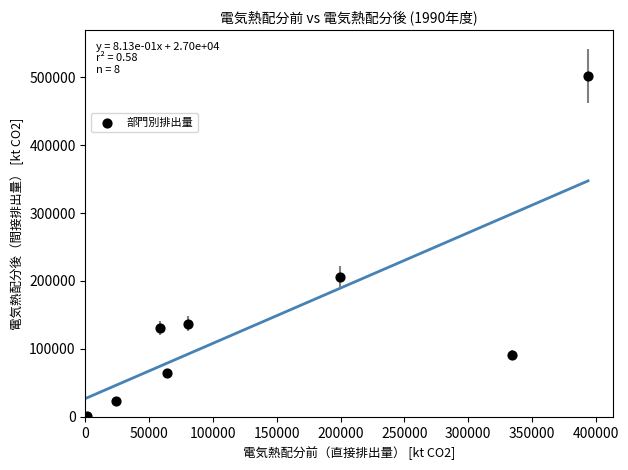

What is the range of Y values (max minus min)?

500703.2